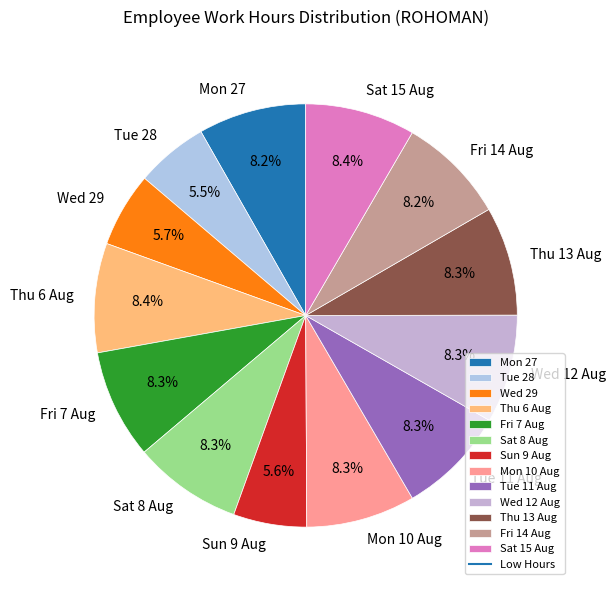

How much of the chart is everything except Mon 10 Aug?

91.7%